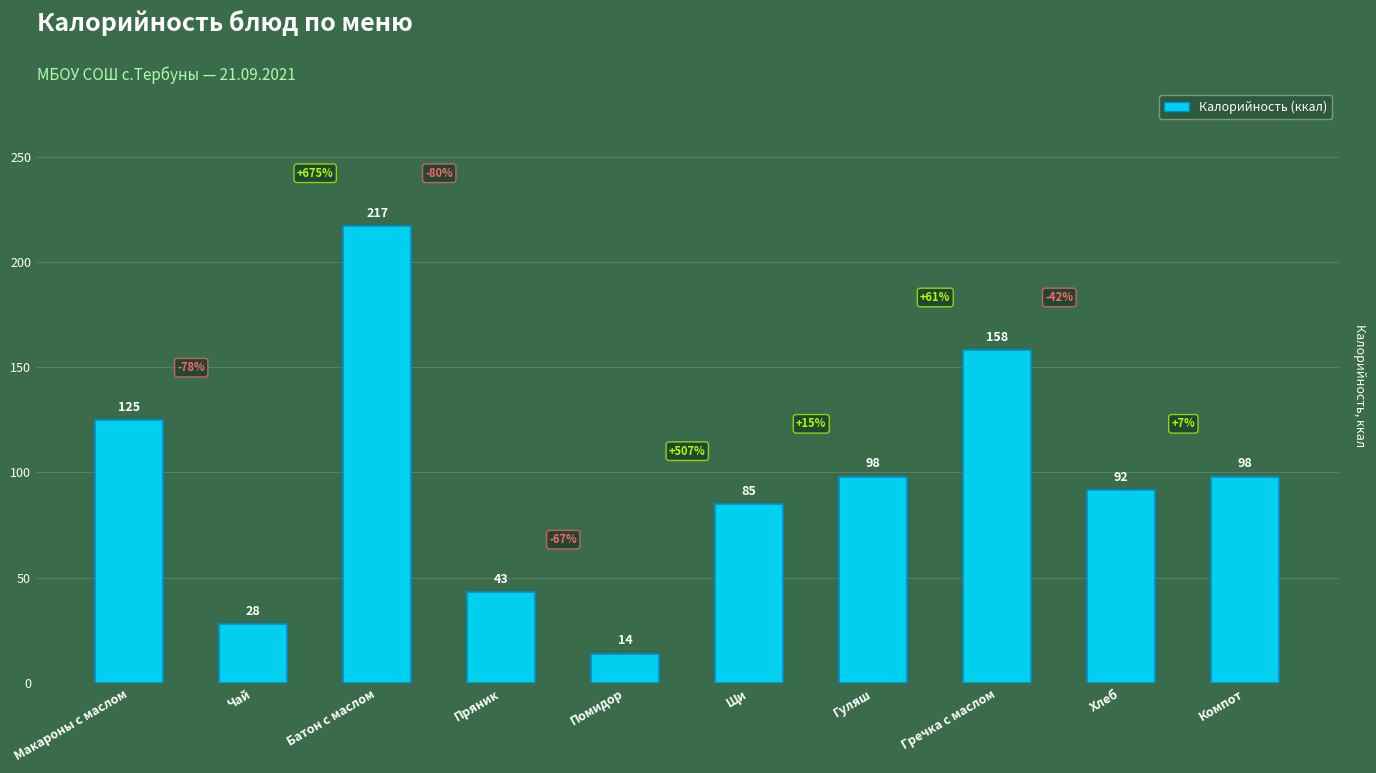

What is the change in value from Пряник to Гречка с маслом?

+115.0